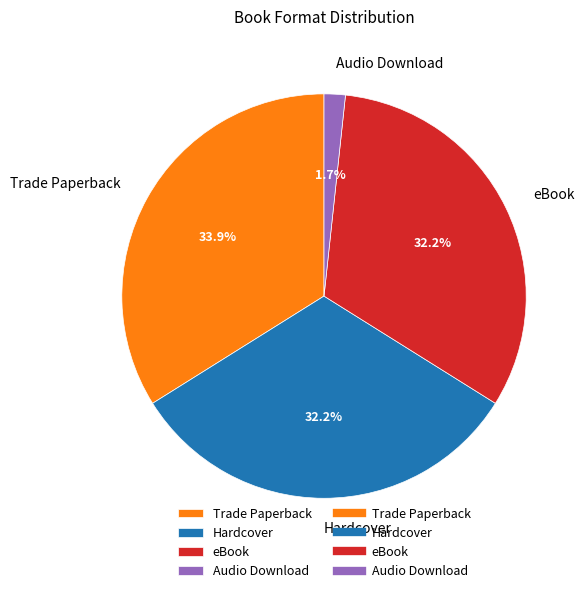

How many slices are in this pie chart?

4